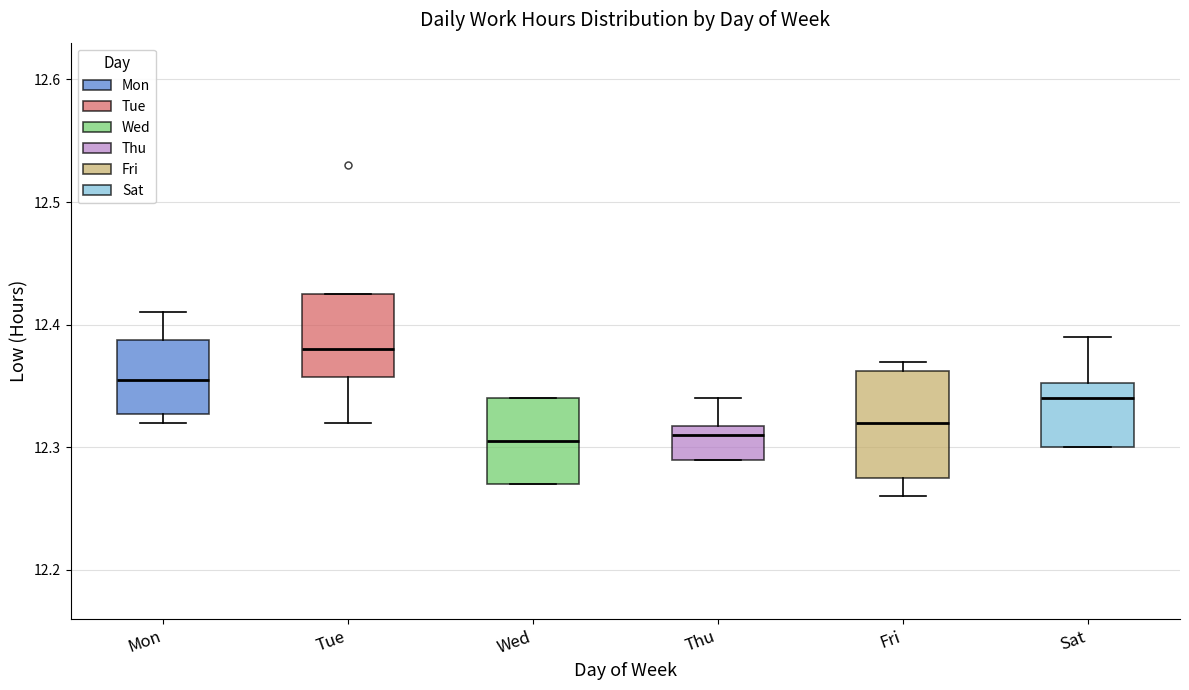

Where is the lower edge of the box for Fri on the y-axis? The values are not printed on the chart, so give them approximately, as read against the axis.

12.28